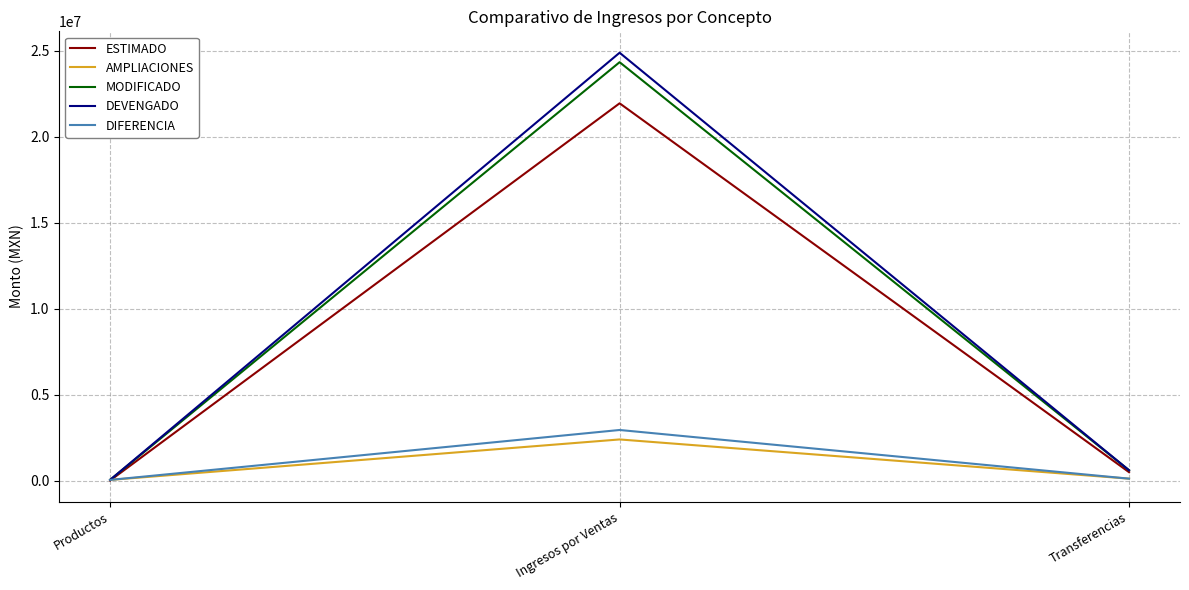

The ESTIMADO series shows 31104694.8 at Ingresos por Ventas. True or false?

False